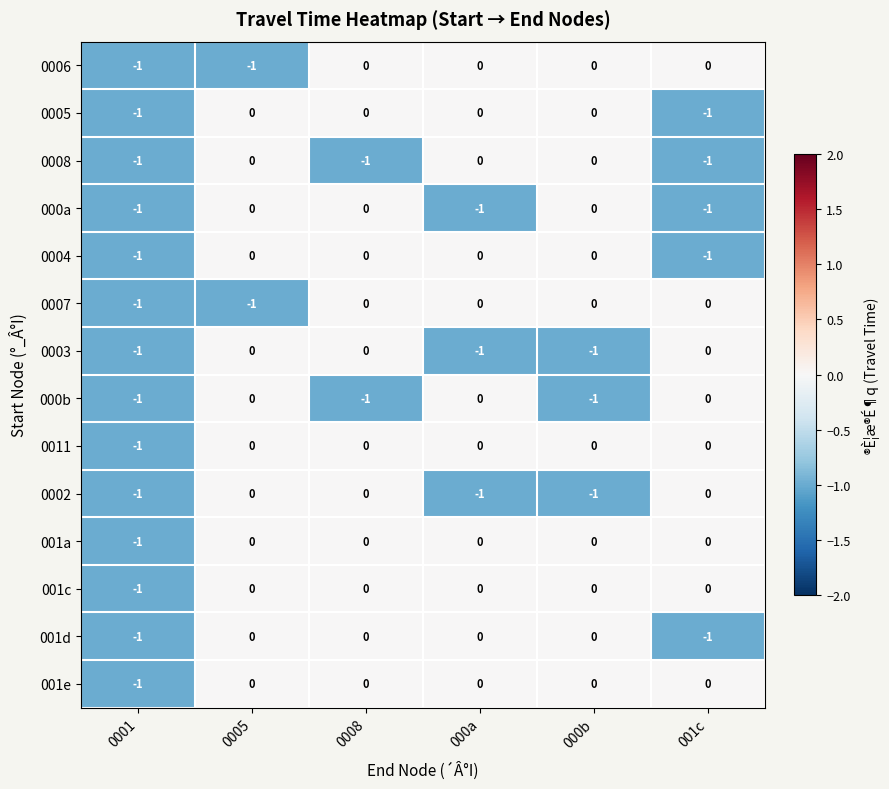

What is the total value across all series at 000b?

-3